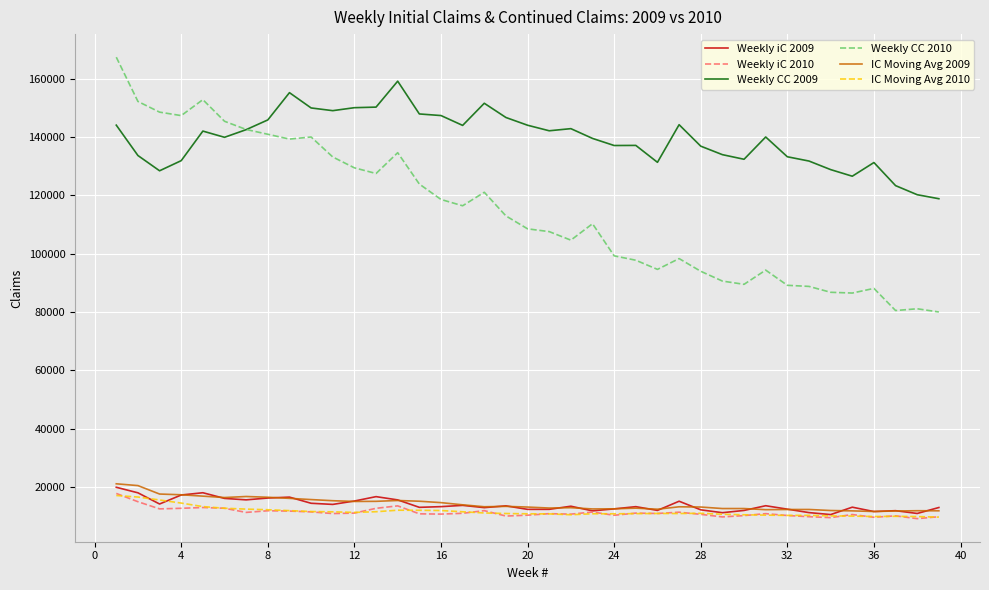

True or false: Weekly CC 2010 and Weekly iC 2010 intersect in this chart.

False